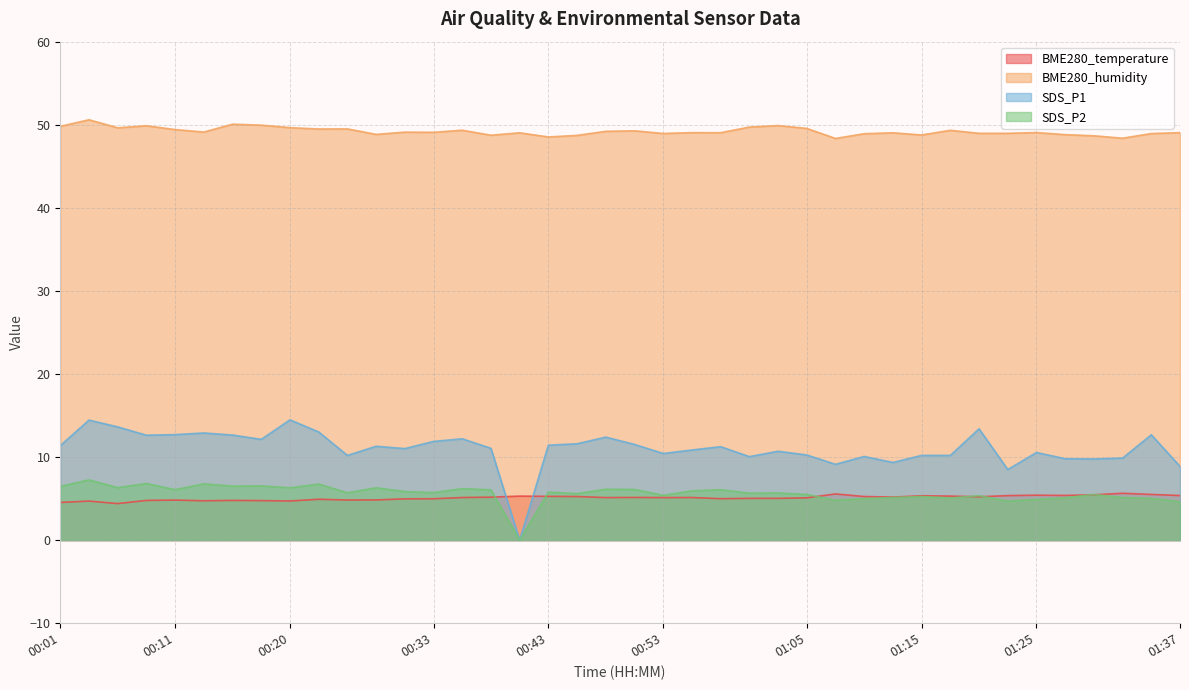

What is the sum of all BME280_humidity values?

1968.5